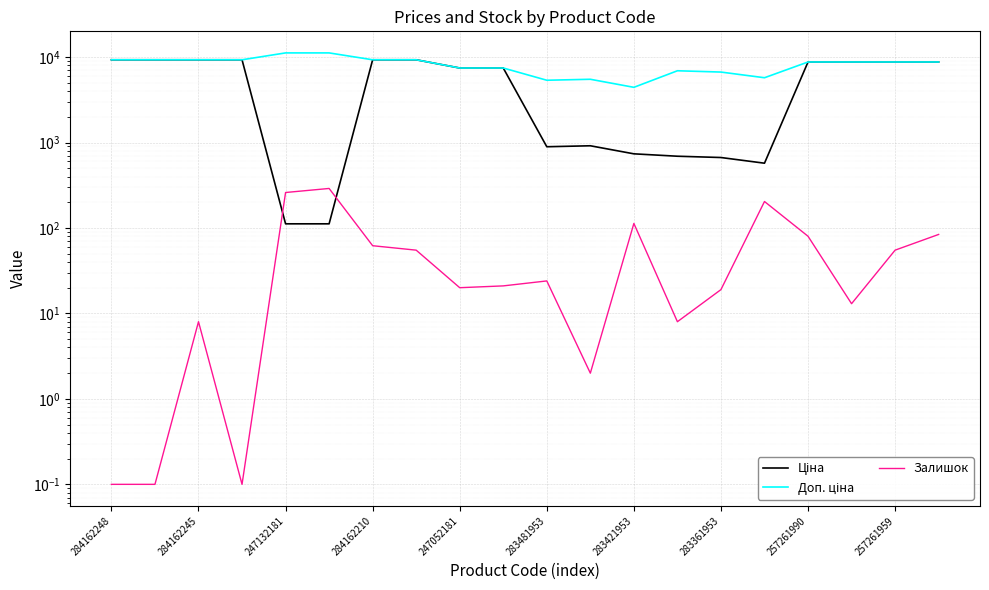

List the series in order of their overall mean, highest first.

Доп. ціна, Ціна, Залишок